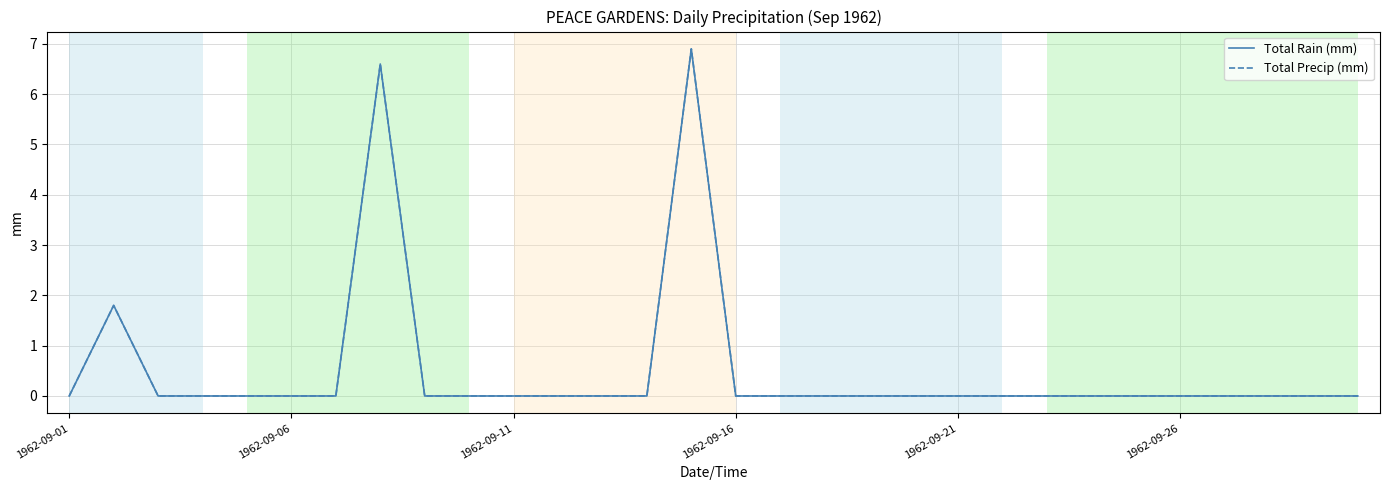

Does the chart display data point markers on the line(s)?

No